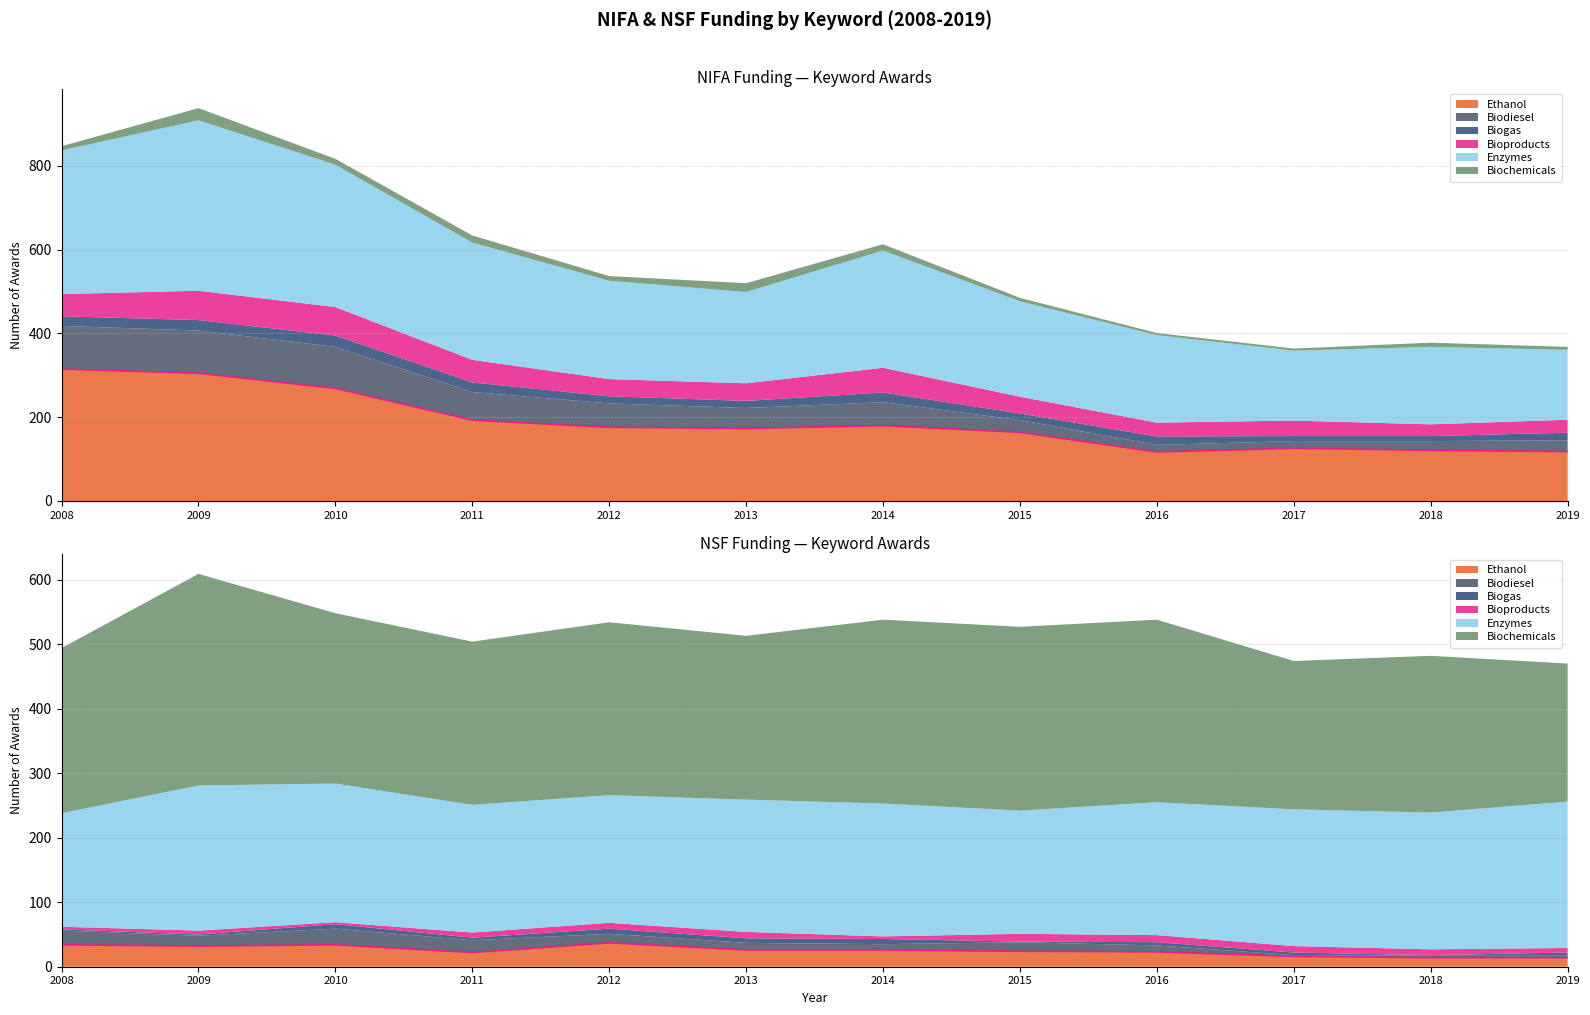

True or false: Biodiesel and Biochemicals cross at least once.

False